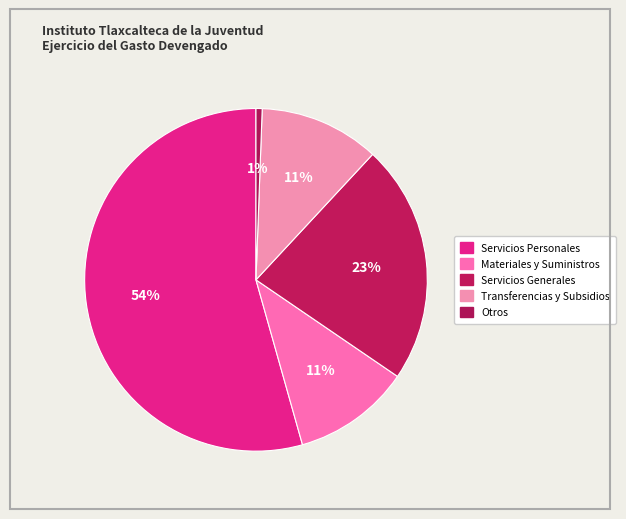

How many segments does this pie chart have?

5